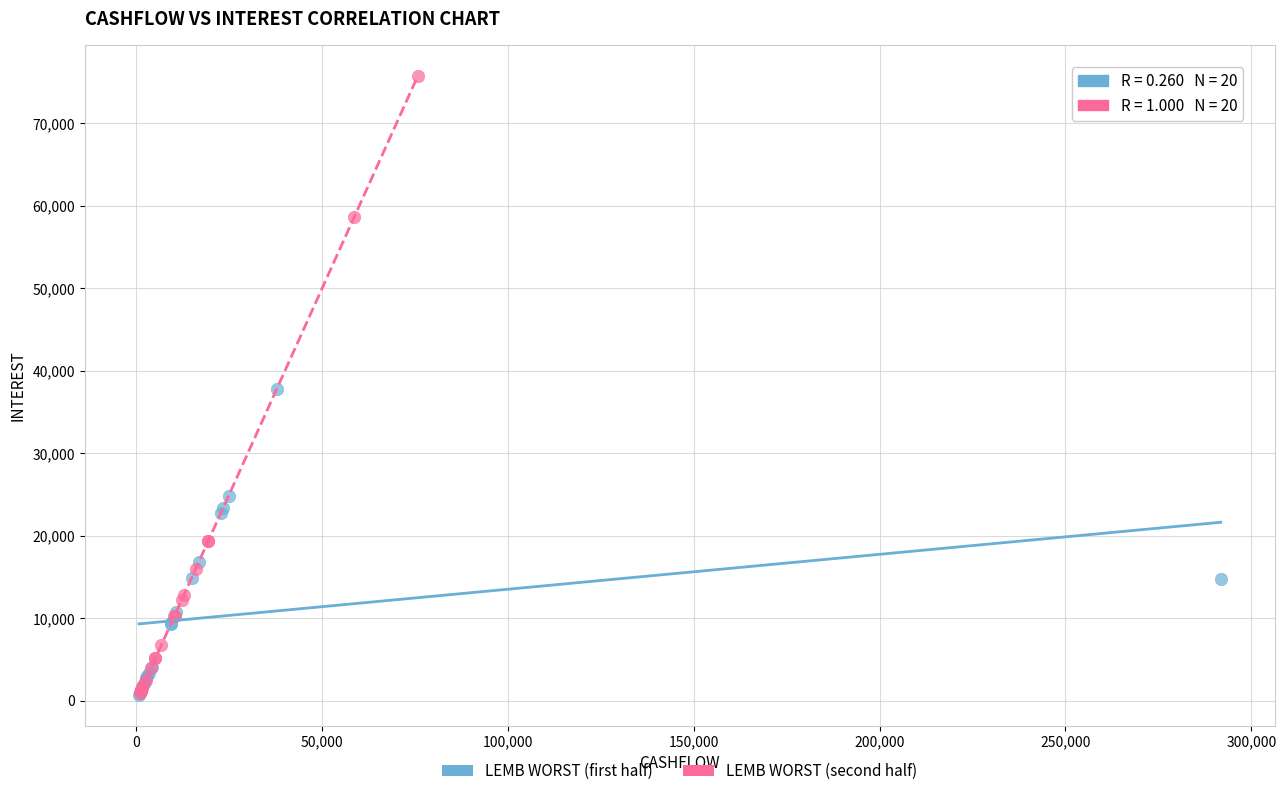

Which series has the largest Y range (max minus min)?

LEMB WORST (second half)